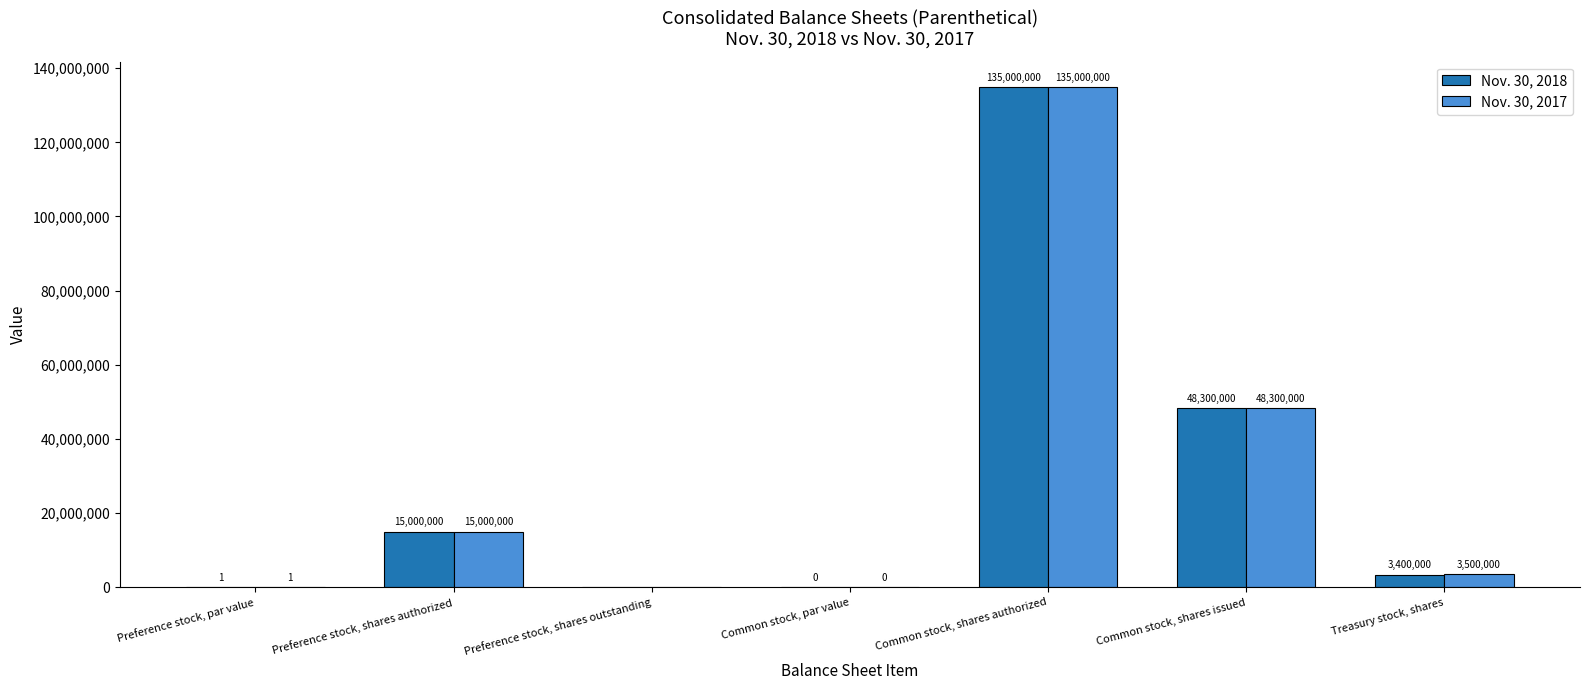

How many categories are shown in the chart?

7